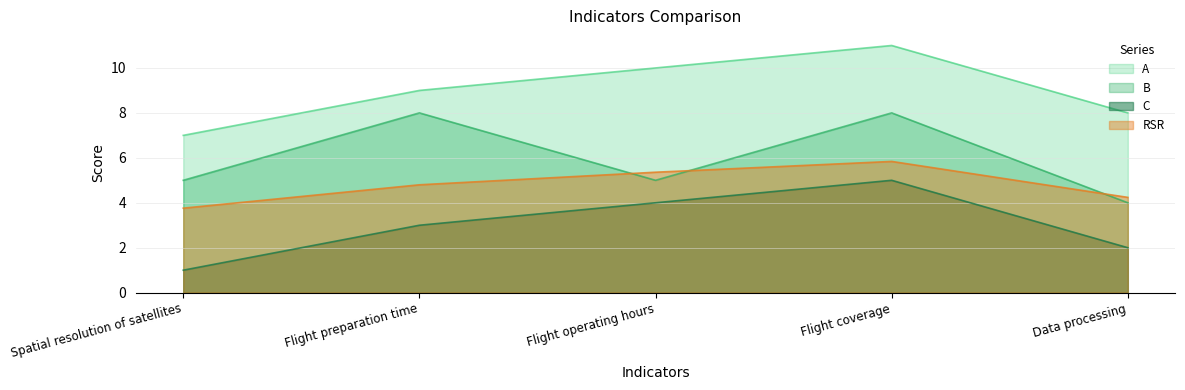

The RSR series shows 6.5 at Data processing. True or false?

False